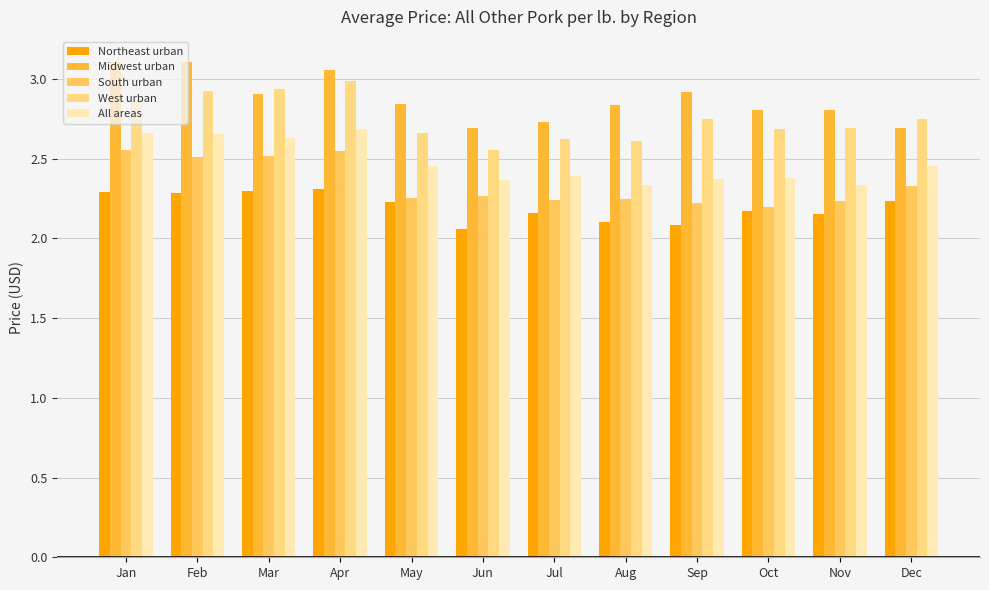

What is the value of the All areas bar at the 2nd from the left?

2.7